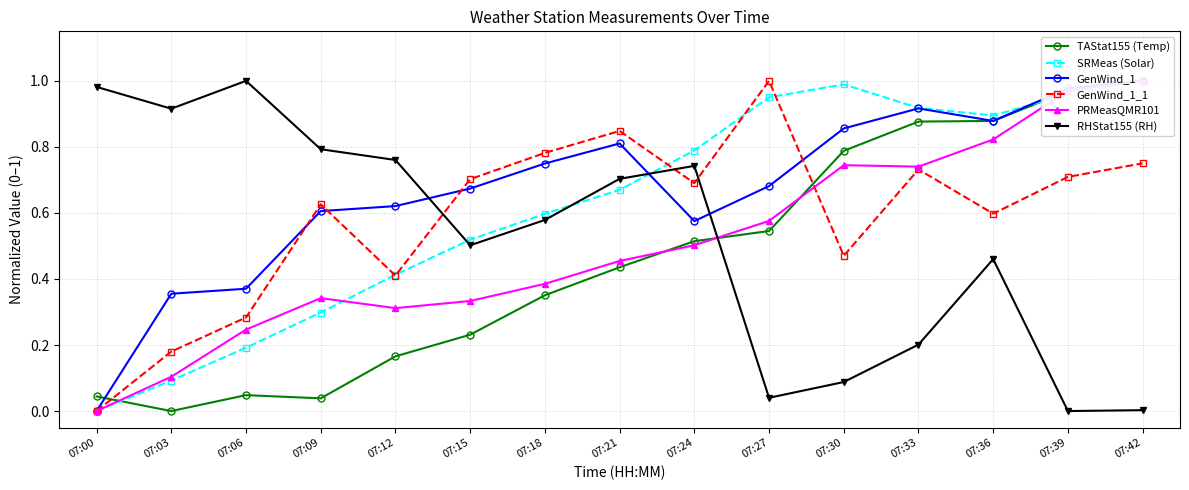

Reading left to right, what are all the values shown in this chart?

TAStat155 (Temp): 0.0	0.0	0.0	0.0	0.2	0.2	0.4	0.4	0.5	0.5	0.8	0.9	0.9	1.0	1.0
SRMeas (Solar): 0.0	0.1	0.2	0.3	0.4	0.5	0.6	0.7	0.8	1.0	1.0	0.9	0.9	1.0	1.0
GenWind_1: 0.0	0.4	0.4	0.6	0.6	0.7	0.7	0.8	0.6	0.7	0.9	0.9	0.9	1.0	1.0
GenWind_1_1: 0.0	0.2	0.3	0.6	0.4	0.7	0.8	0.8	0.7	1.0	0.5	0.7	0.6	0.7	0.8
PRMeasQMR101: 0.0	0.1	0.2	0.3	0.3	0.3	0.4	0.5	0.5	0.6	0.7	0.7	0.8	1.0	1.0
RHStat155 (RH): 1.0	0.9	1.0	0.8	0.8	0.5	0.6	0.7	0.7	0.0	0.1	0.2	0.5	0.0	0.0